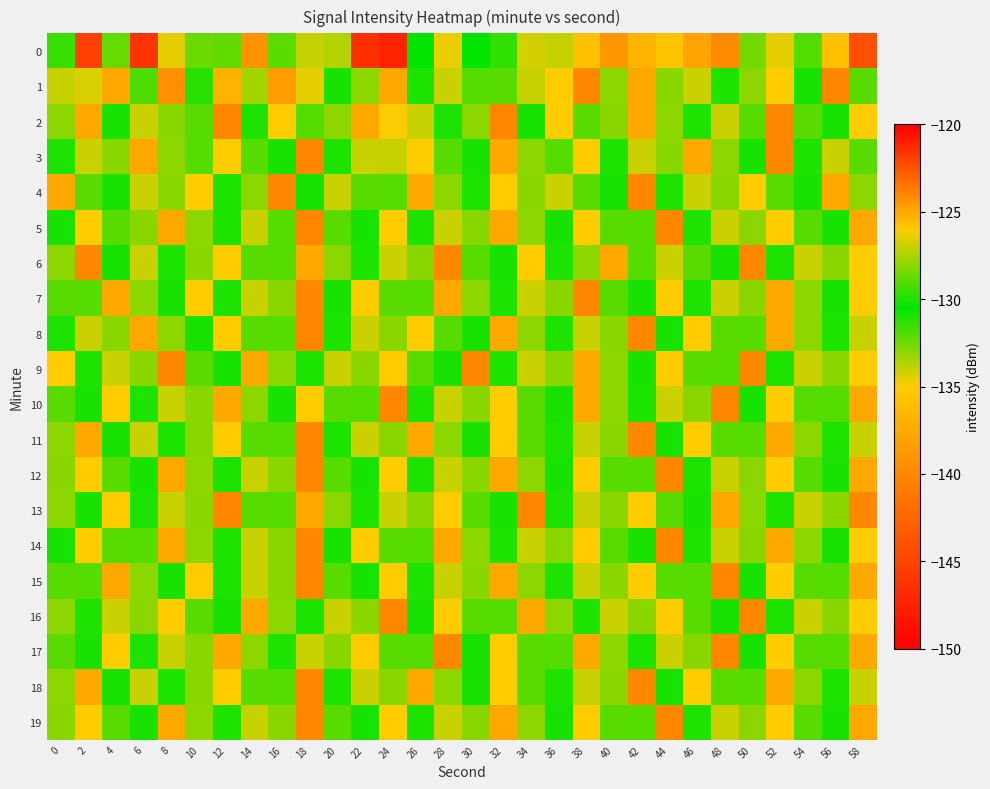

Rank the series at 12 from lowest to highest value.

1, 0, 9, 16, 4, 5, 7, 12, 14, 15, 19, 3, 6, 8, 11, 18, 10, 17, 2, 13